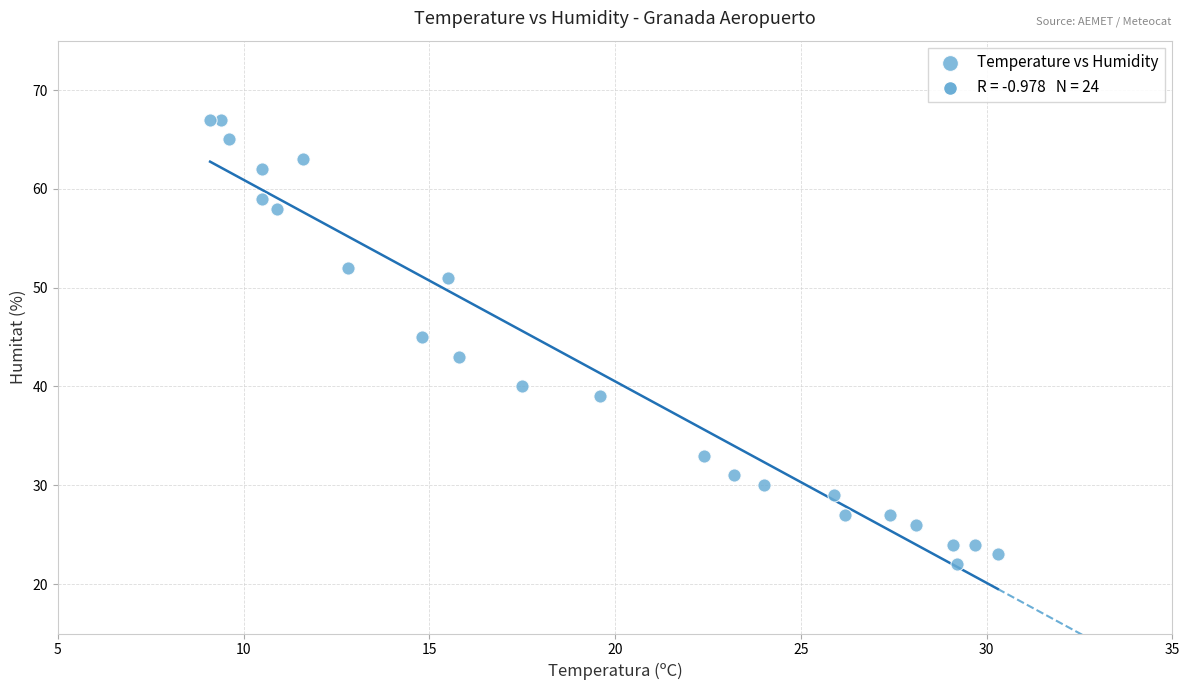

What is the range of Y values (max minus min)?

45